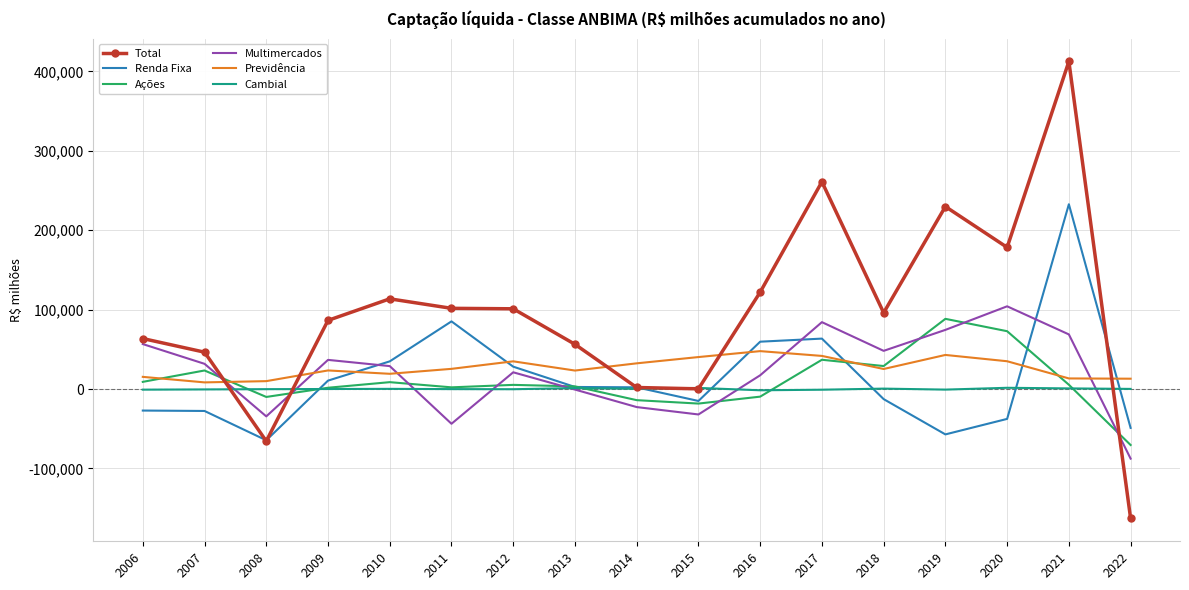

Where does the Multimercados series first go above 28895?

2006